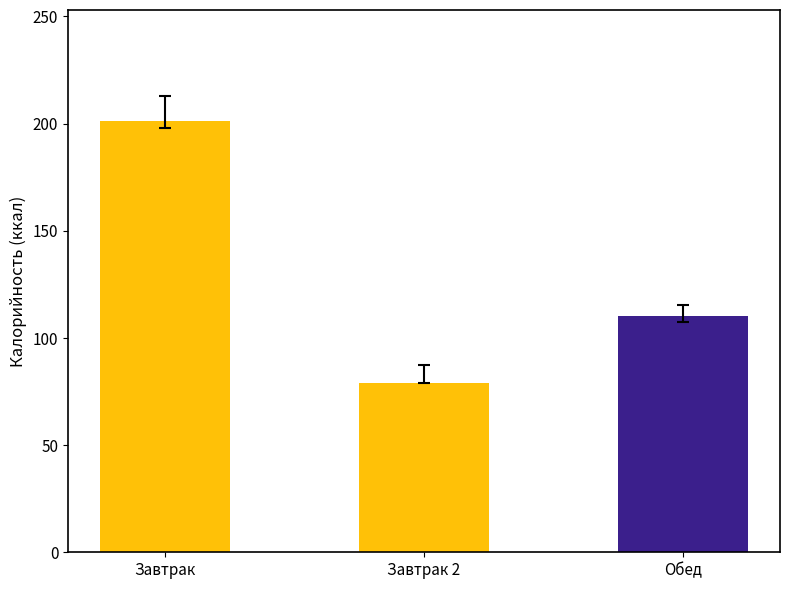

What is the difference between the values at Обед and Завтрак 2?

31.4